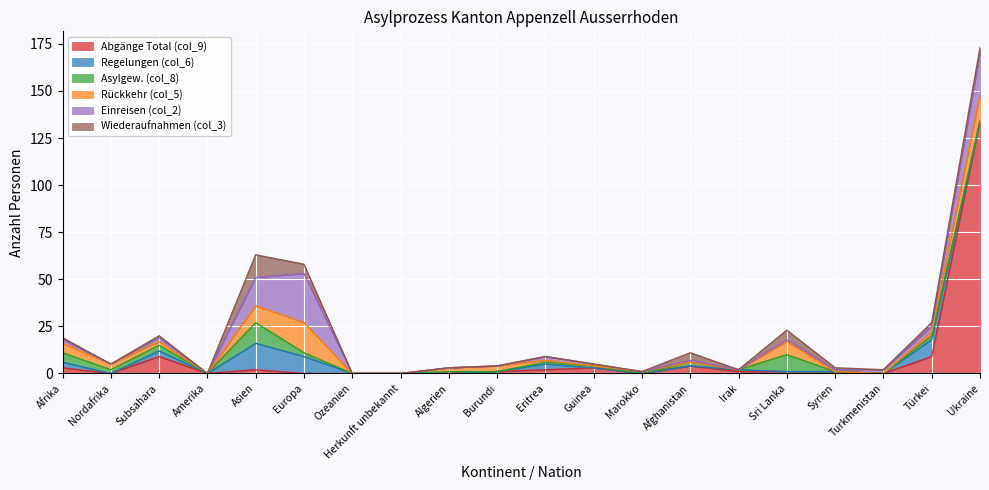

The Regelungen (col_6) series shows 9 at Ozeanien. True or false?

False